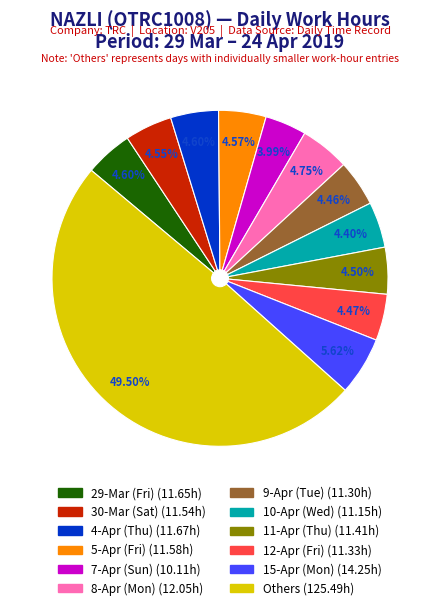

How many segments does this pie chart have?

12